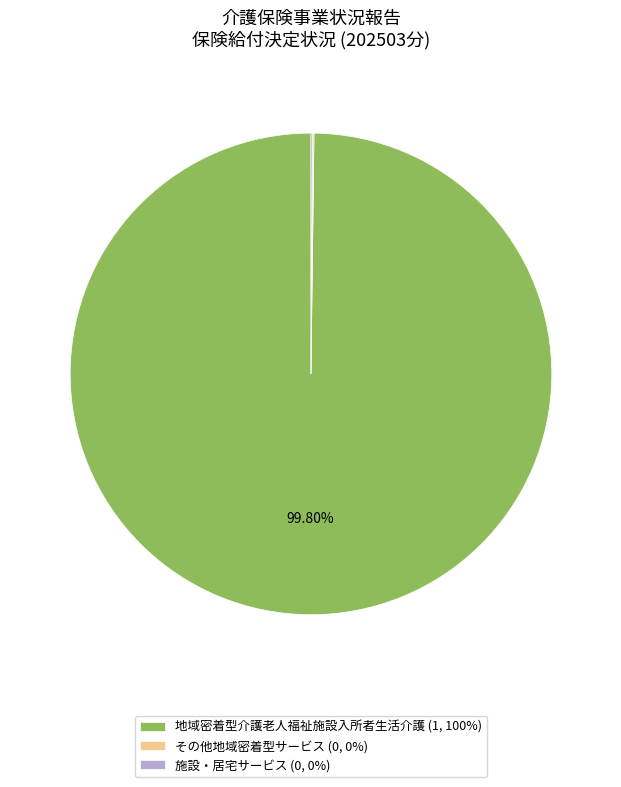

Which category has the biggest portion of the pie?

地域密着型介護老人福祉施設入所者生活介護 (1, 100%)